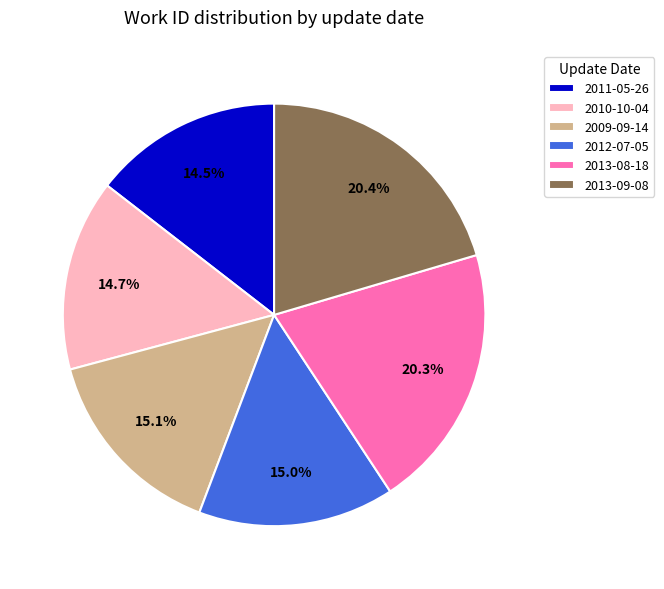

To the nearest percent, what is the combined percentage of 2013-09-08 and 2012-07-05?

35%